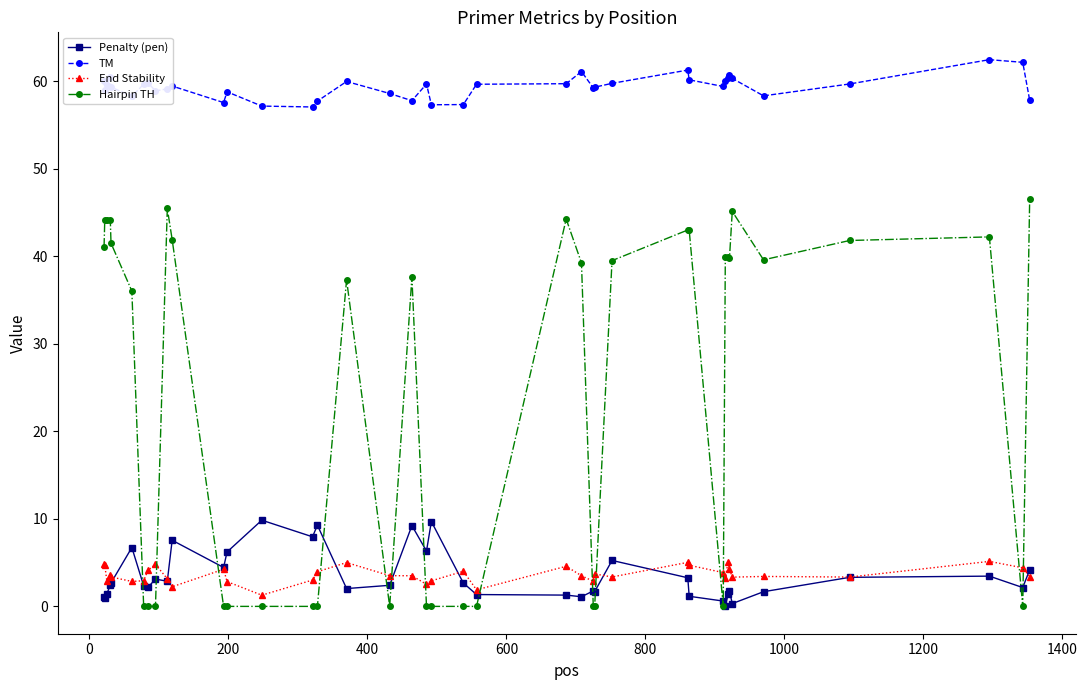

What is the maximum value for Penalty (pen)?

9.8